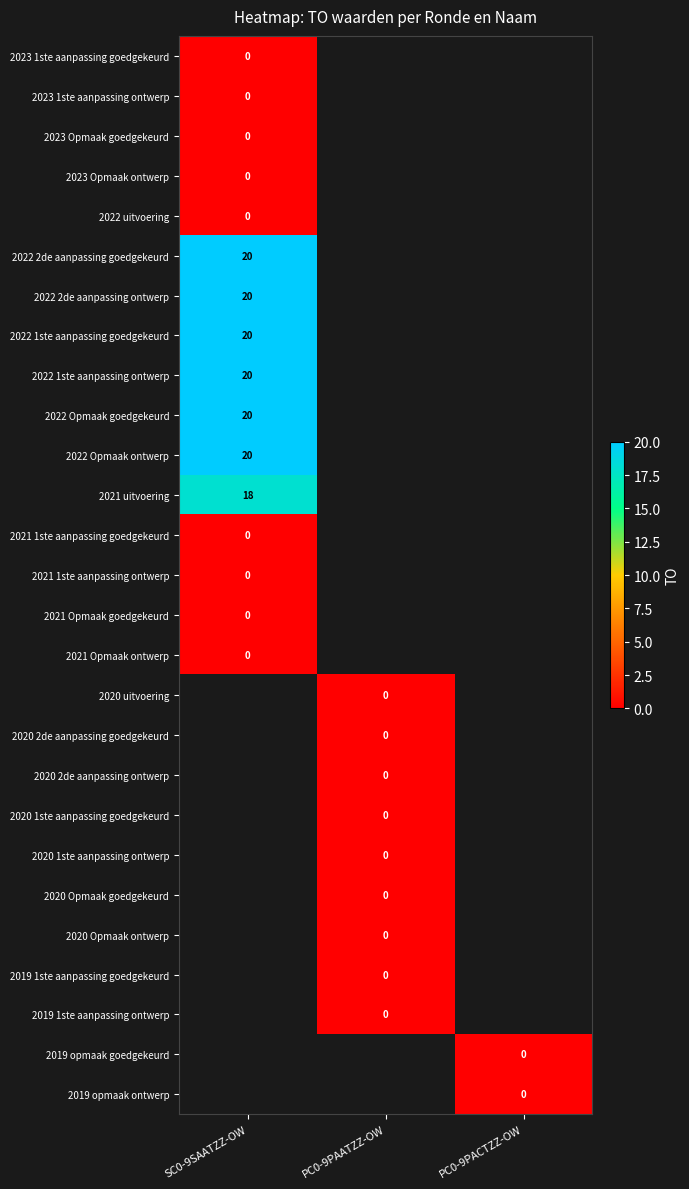

Which category has the highest value across all series?

SC0-9SAATZZ-OW